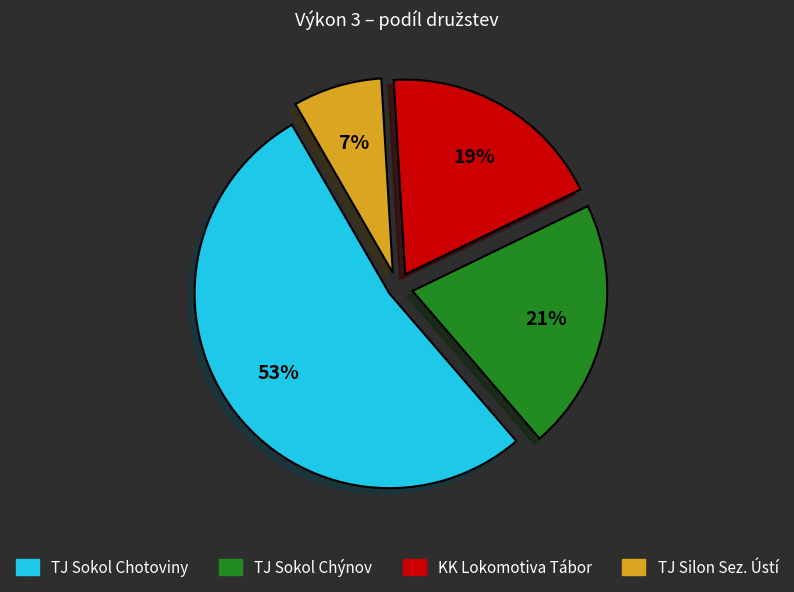

To the nearest percent, what is the difference between the largest and smallest slice percentages?

46%